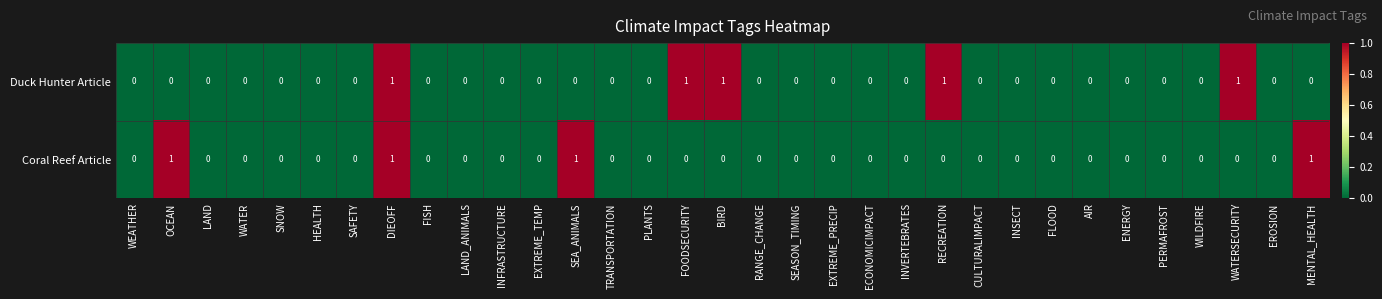

How many Coral Reef Article values are between 0 and 1?

33